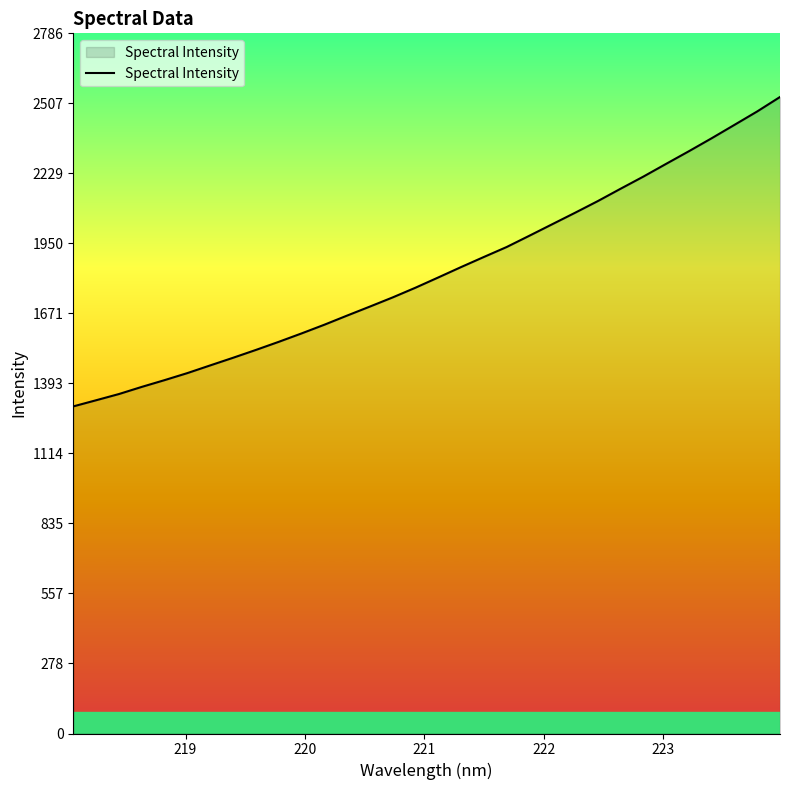

What is the greatest value displayed?

2533.1